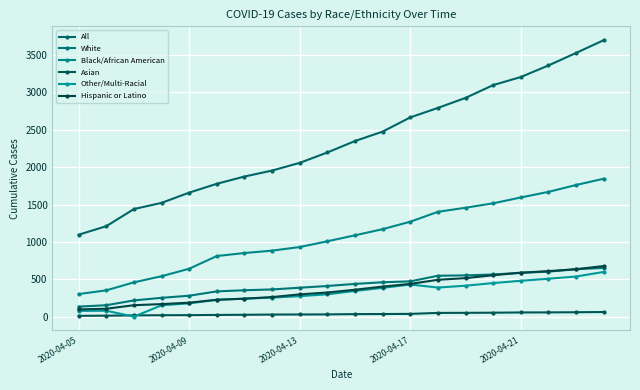

Count the number of categories in the chart.

20